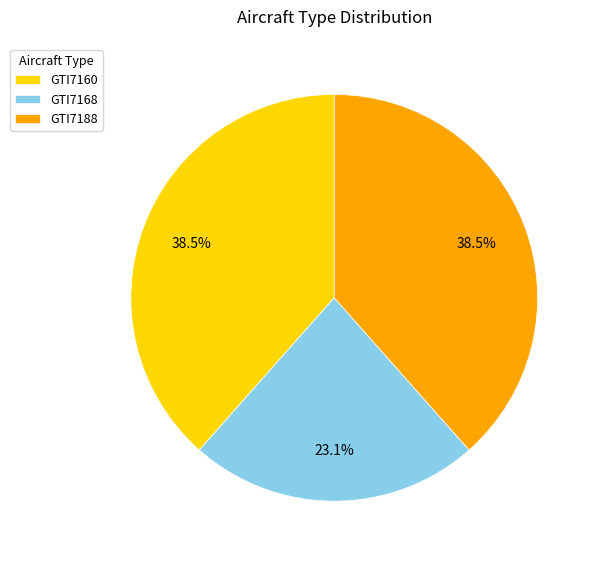

Which has a higher value, GTI7168 or GTI7188?

GTI7188